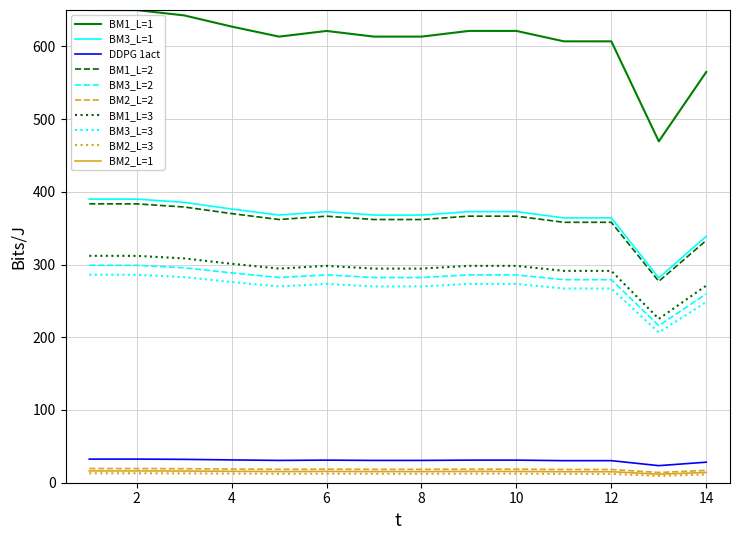

True or false: BM3_L=2 and BM1_L=3 intersect in this chart.

False